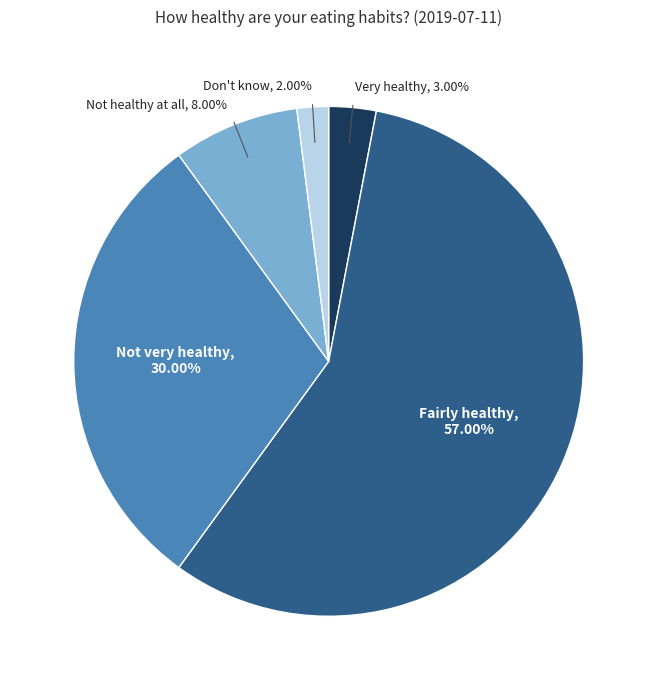

Is the sum of Fairly healthy and Not healthy at all greater than half?

Yes